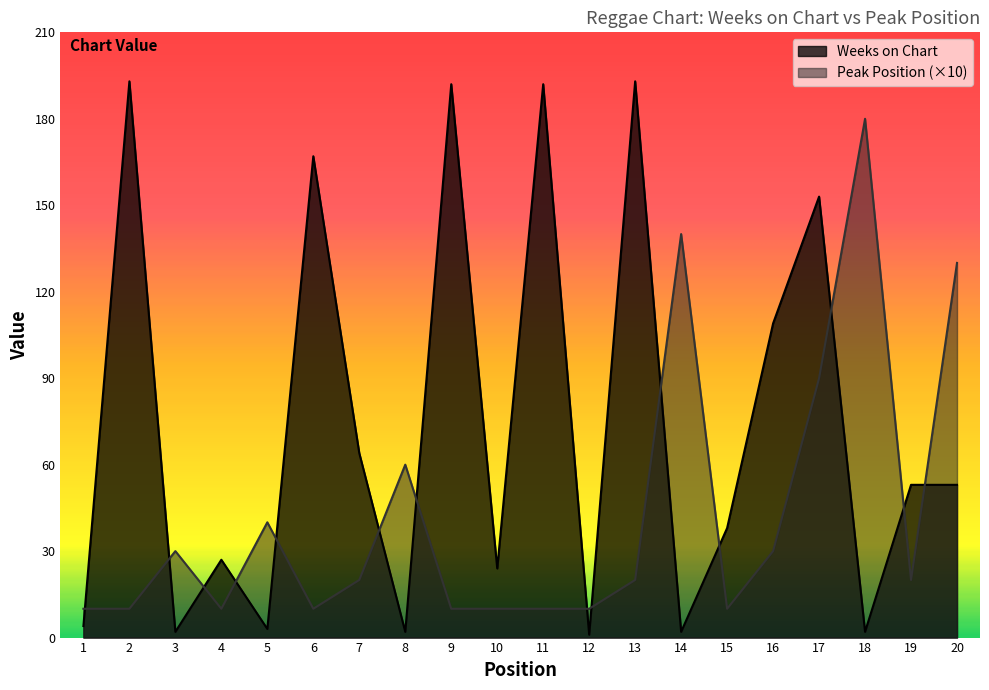

At how many categories does at least one series exceed 70?

10